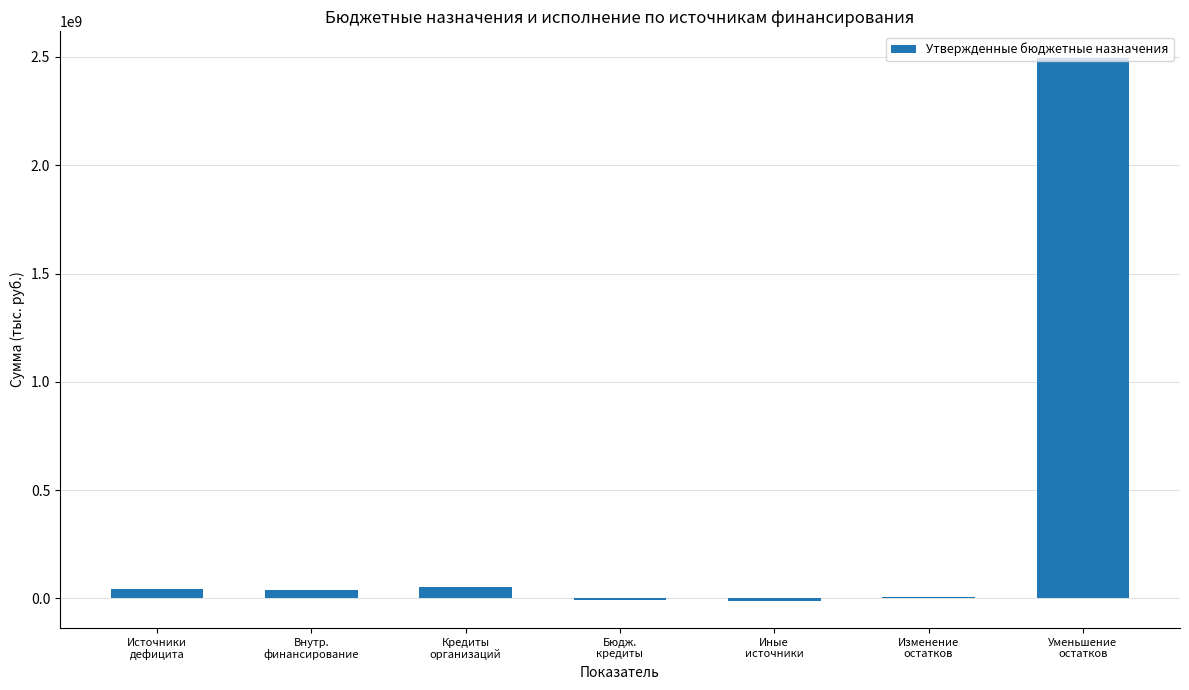

What is the sum of all values?

2612109478.0